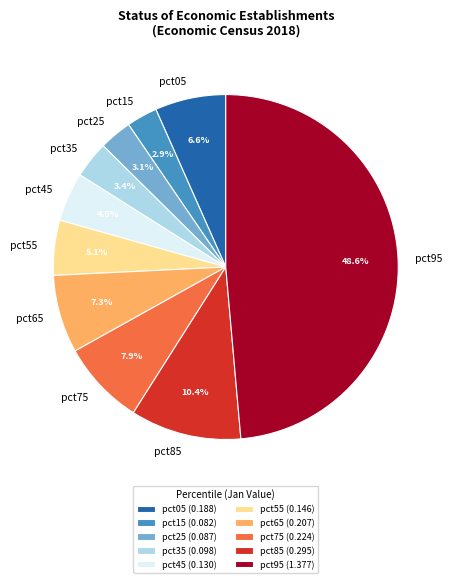

To the nearest percent, what is the average slice percentage?

10%